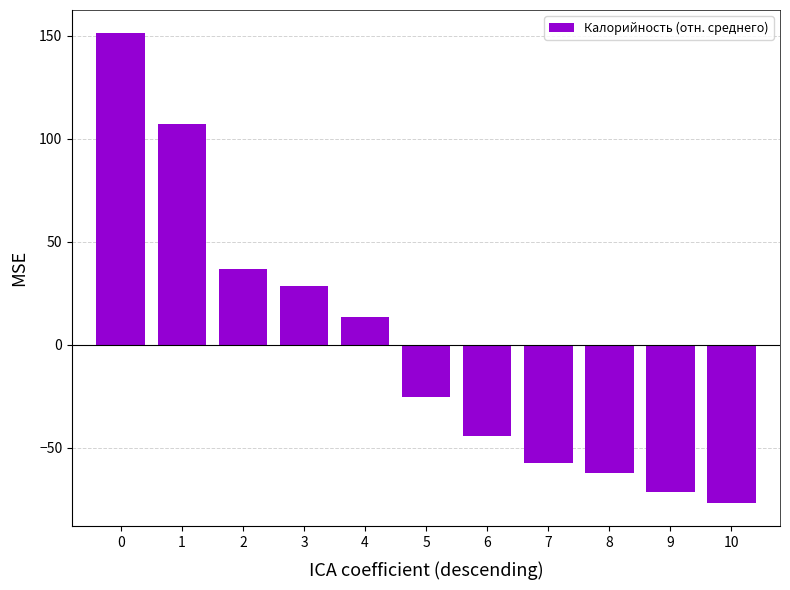

Rank the categories by value from highest to lowest.

0, 1, 2, 3, 4, 5, 6, 7, 8, 9, 10